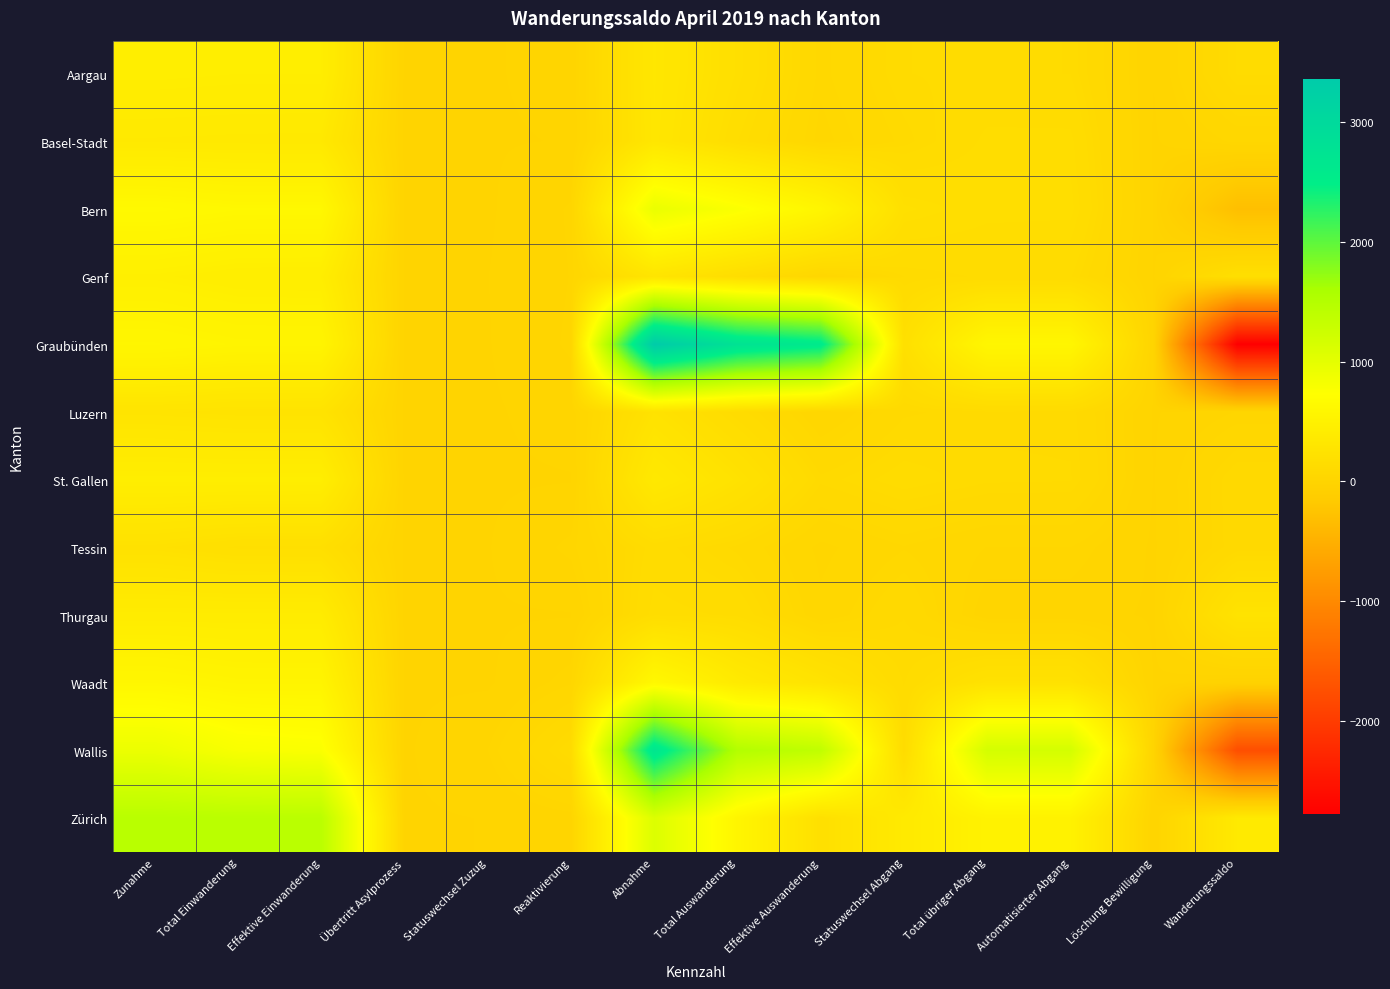

Which series has the largest total across all categories?

Graubünden